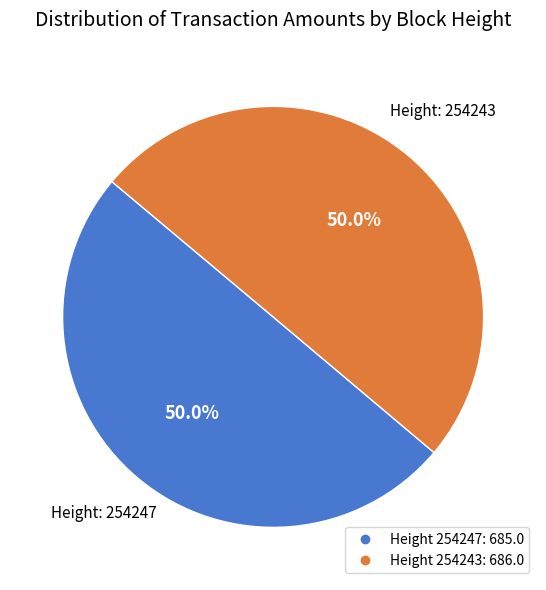

Which slice is the largest?

254243